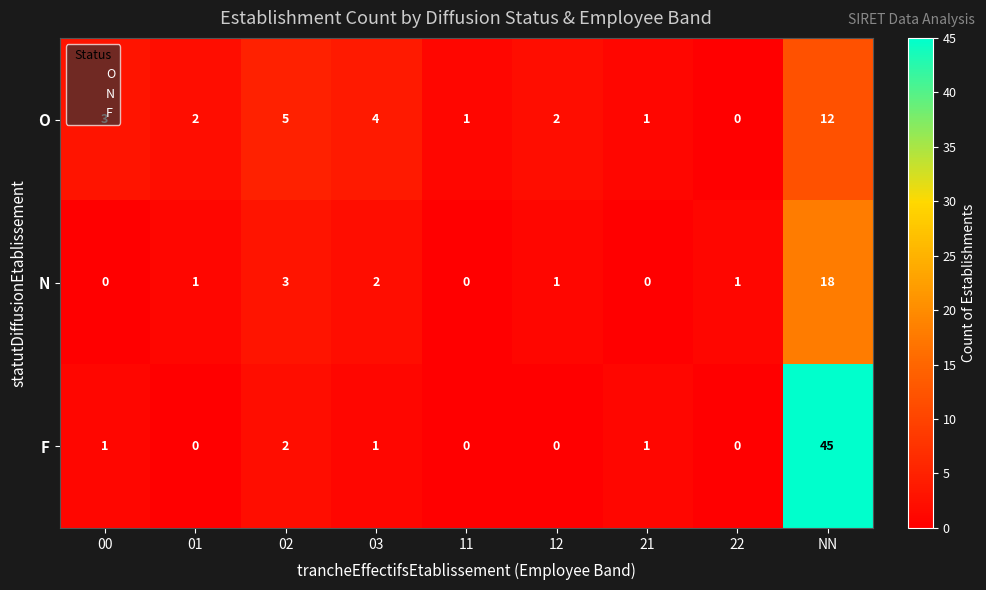

The value of N at 11 is 0. True or false?

True